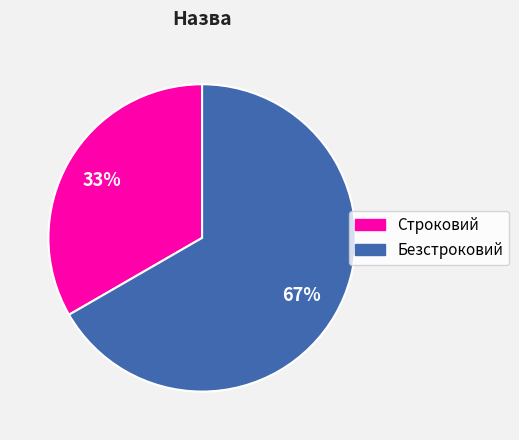

How many slices are in this pie chart?

2